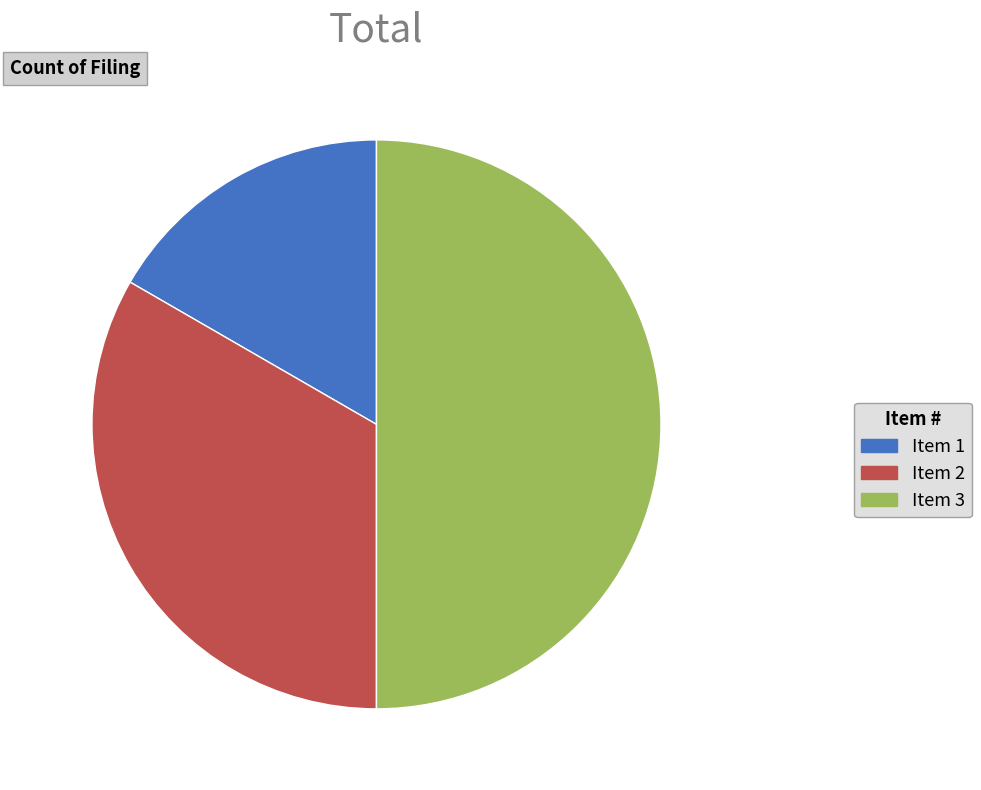

How many segments does this pie chart have?

3